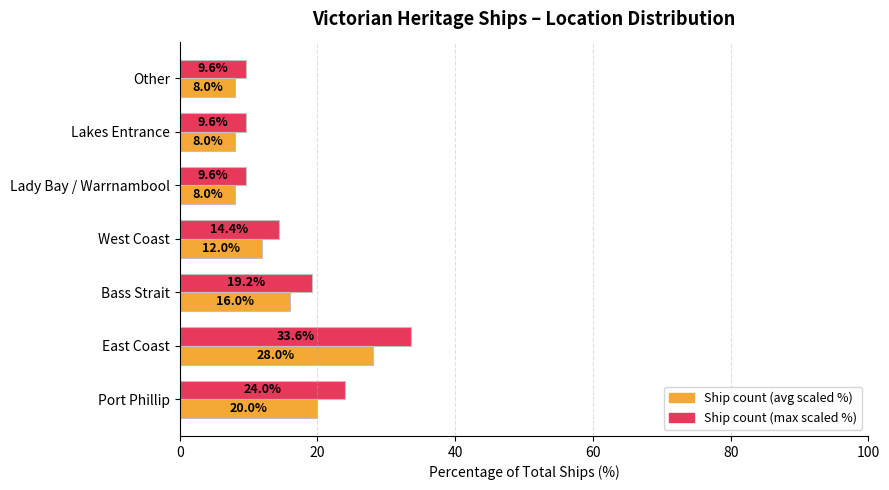

Which category has the highest value across all series?

East Coast